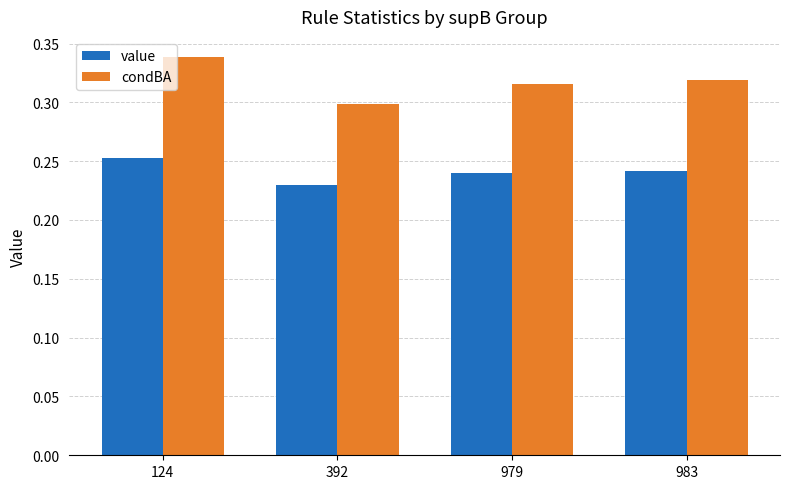

What is the sum of all condBA values?

1.3